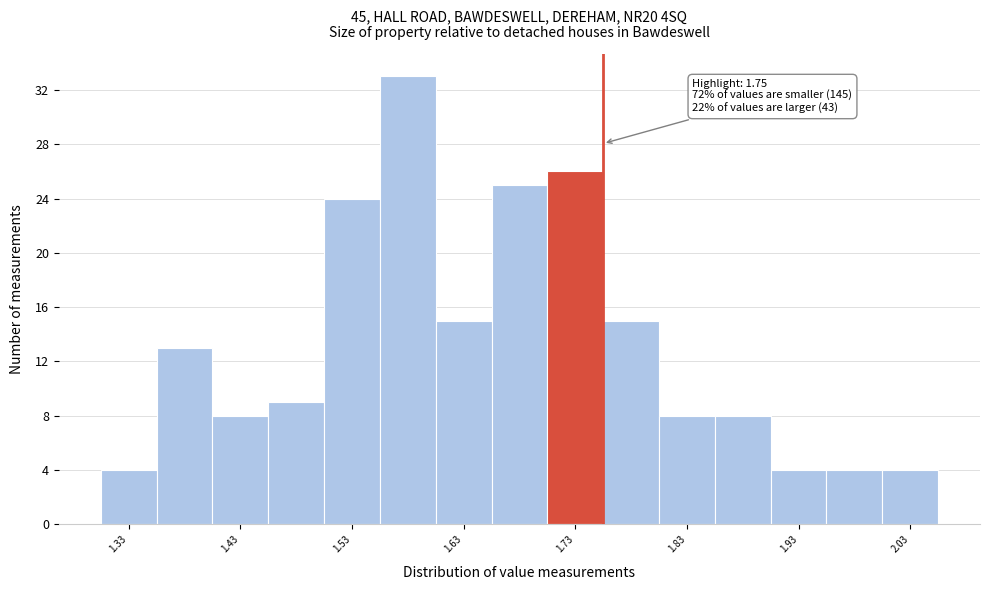

Over which range of the x-axis is the bar tallest?

1.55 to 1.60